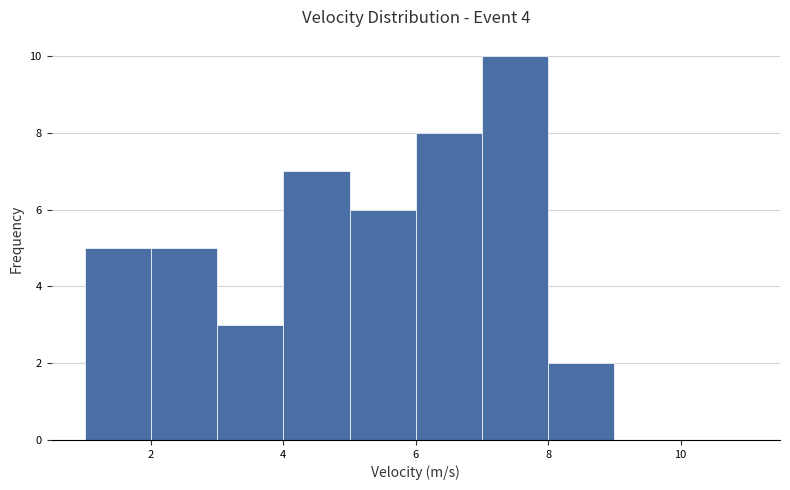

Reading left to right, list every bar in this chart as the range it spans on the x-axis followed by its height. The values are not printed on the chart, so give them approximately, as read against the axis.

1 to 2: 5
2 to 3: 5
3 to 4: 3
4 to 5: 7
5 to 6: 6
6 to 7: 8
7 to 8: 10
8 to 9: 2
9 to 10: 0
10 to 11: 0